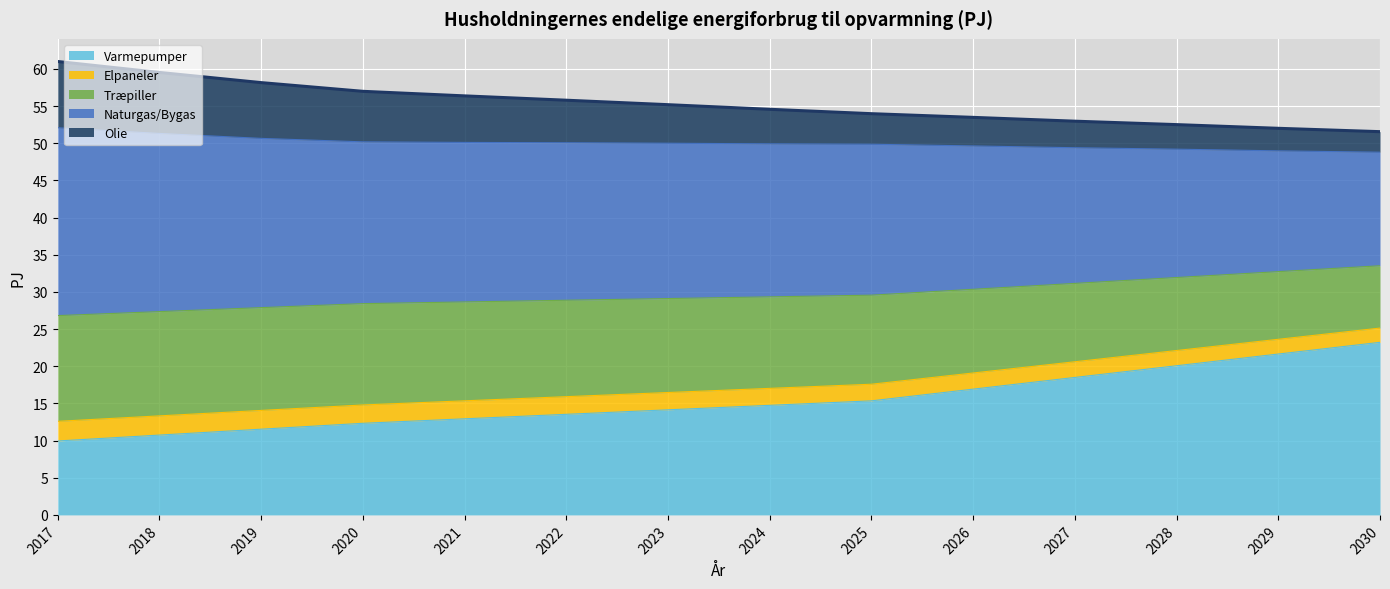

Is it true that Varmepumper equals 19.1 at 2021?

False